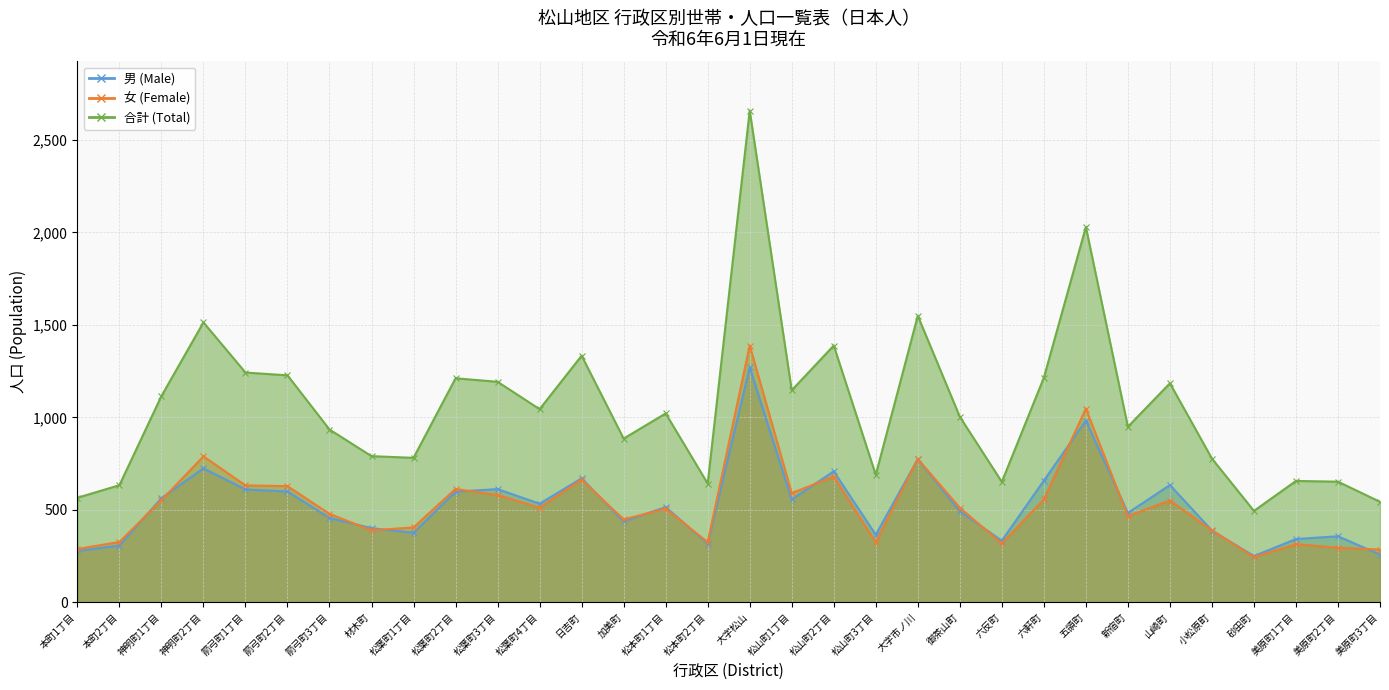

What position from the left is 材木町?

8